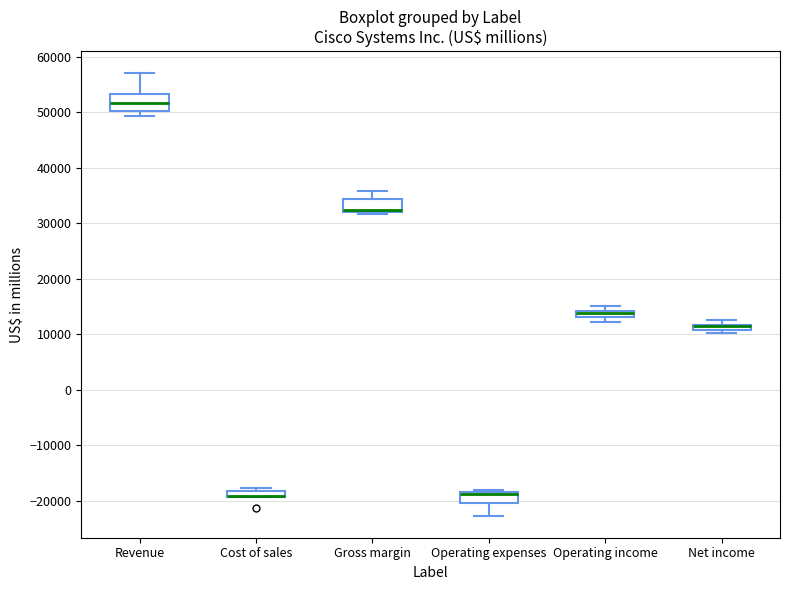

Where does the upper whisker of the box for Gross margin end on the y-axis? The values are not printed on the chart, so give them approximately, as read against the axis.

36000